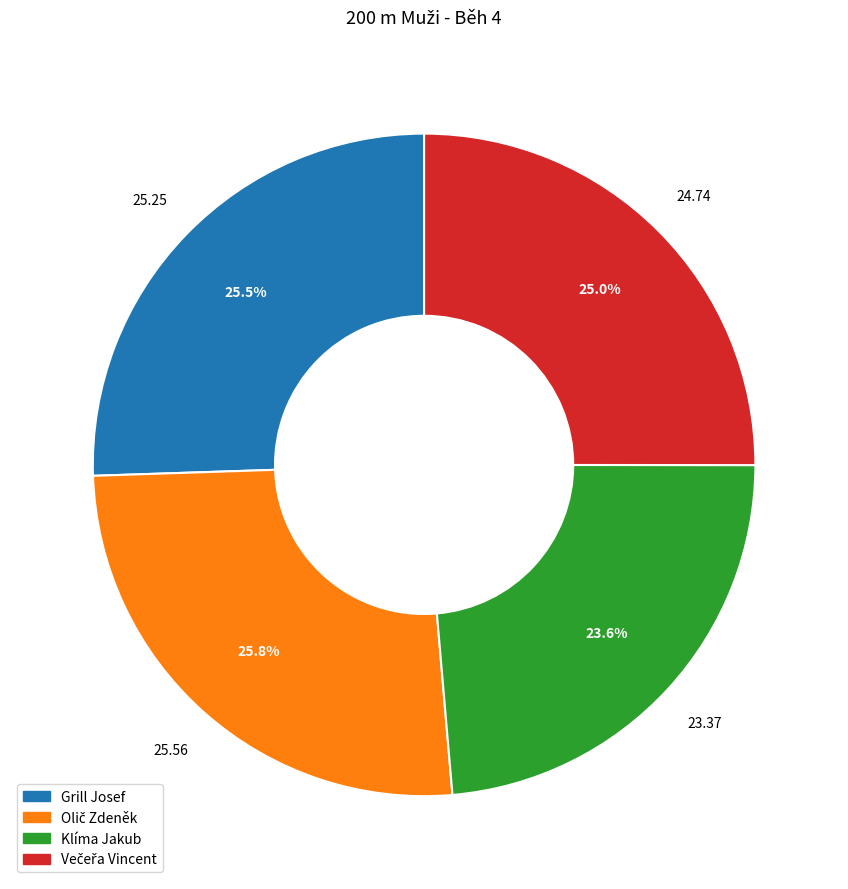

Count the number of slices in the pie.

4